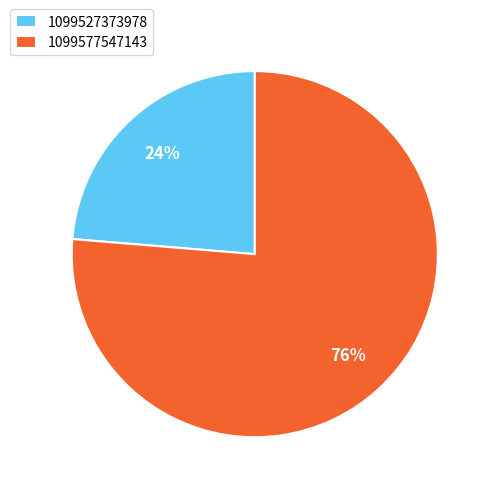

Do 1099577547143 and 1099527373978 together represent more than half of the pie?

Yes